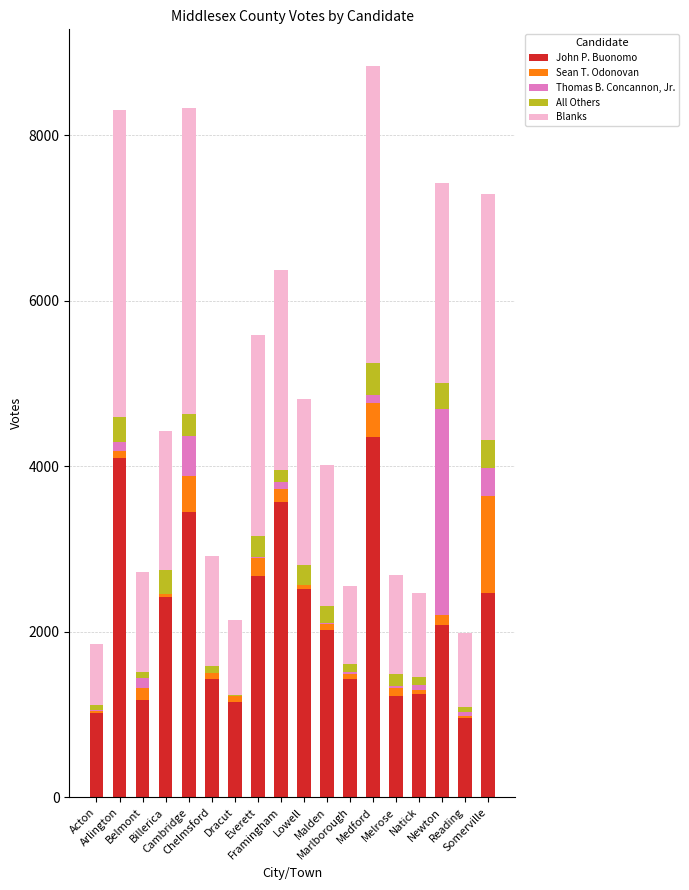

How many categories are shown in the chart?

18